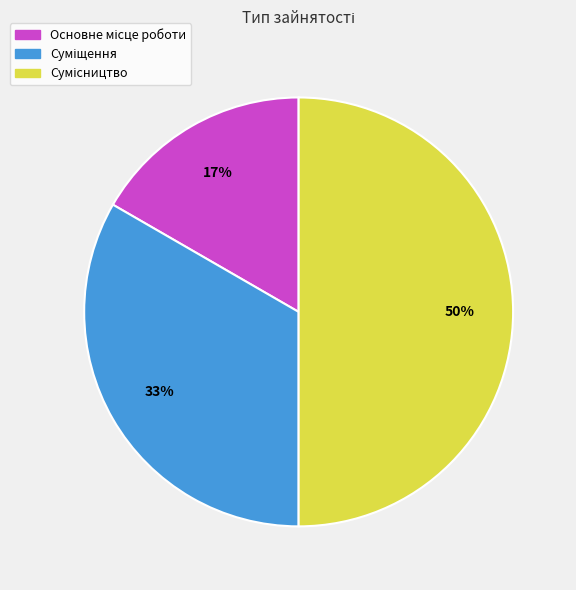

To the nearest percent, what is the difference between the largest and smallest slice percentages?

33%